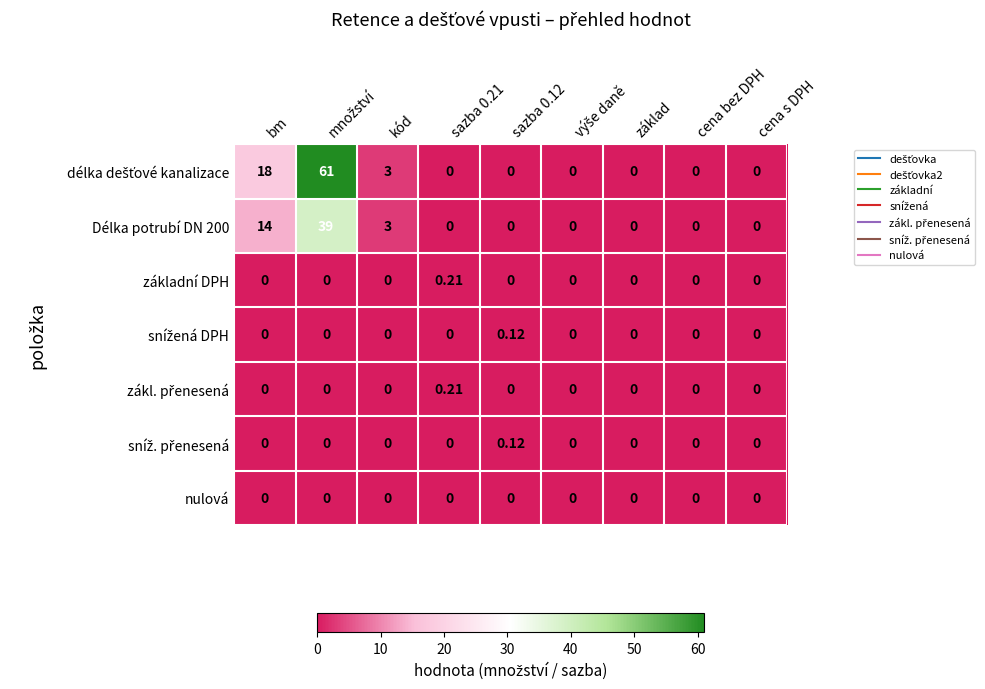

How many distinct data groups are displayed?

7